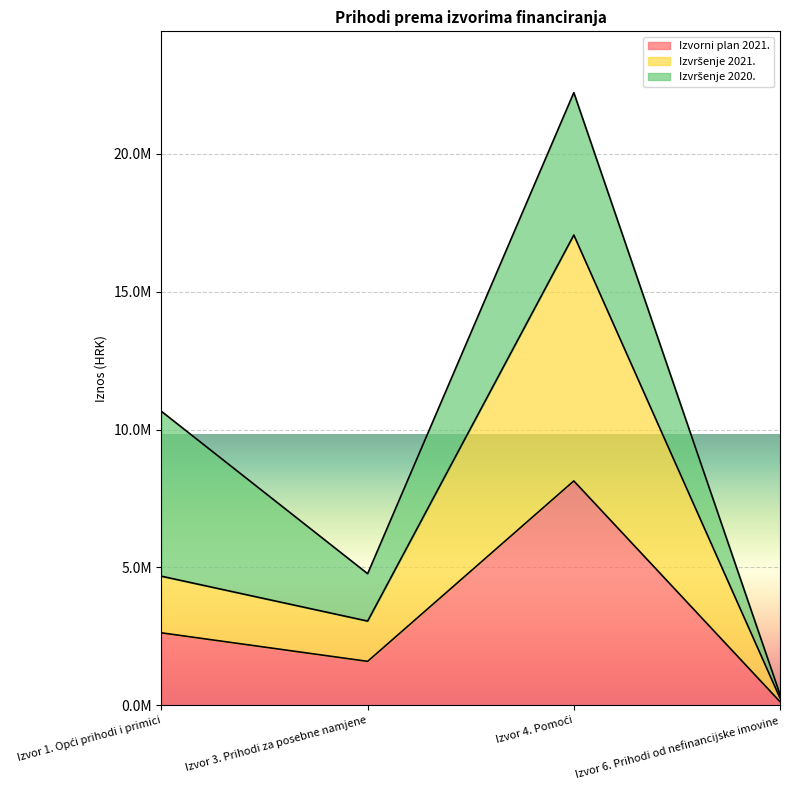

In Izvorni plan 2021., how many points are lower than both neighbors (excluding endpoints)?

1